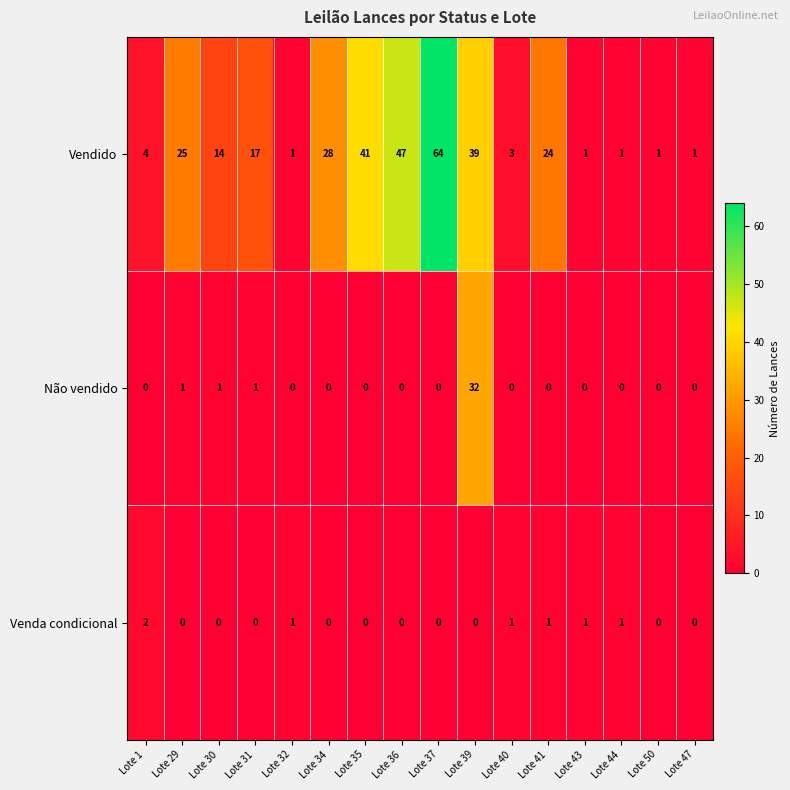

Is it true that Não vendido equals 0 at Lote 37?

True